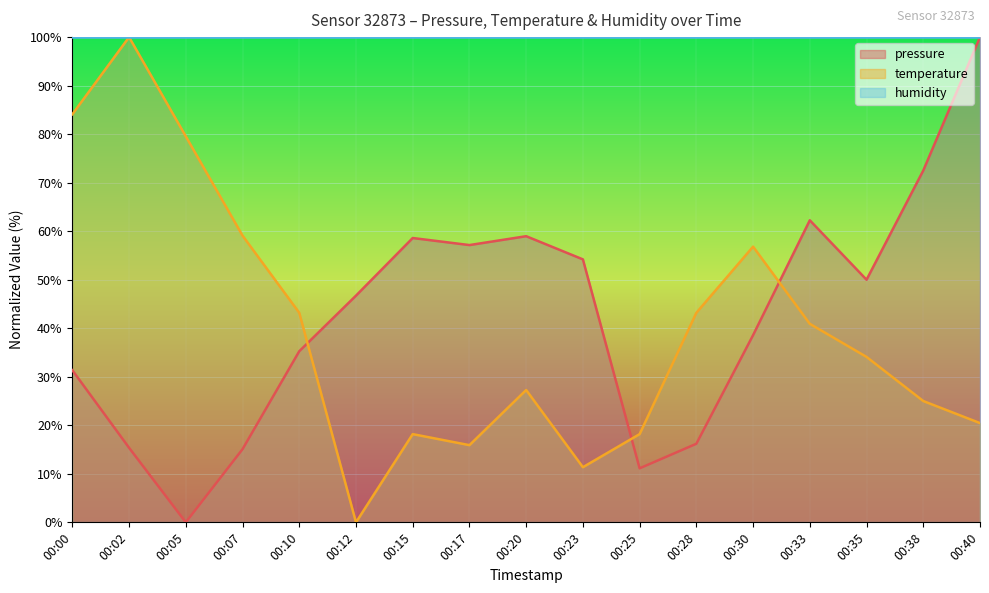

Where is the first local minimum for pressure?

00:05